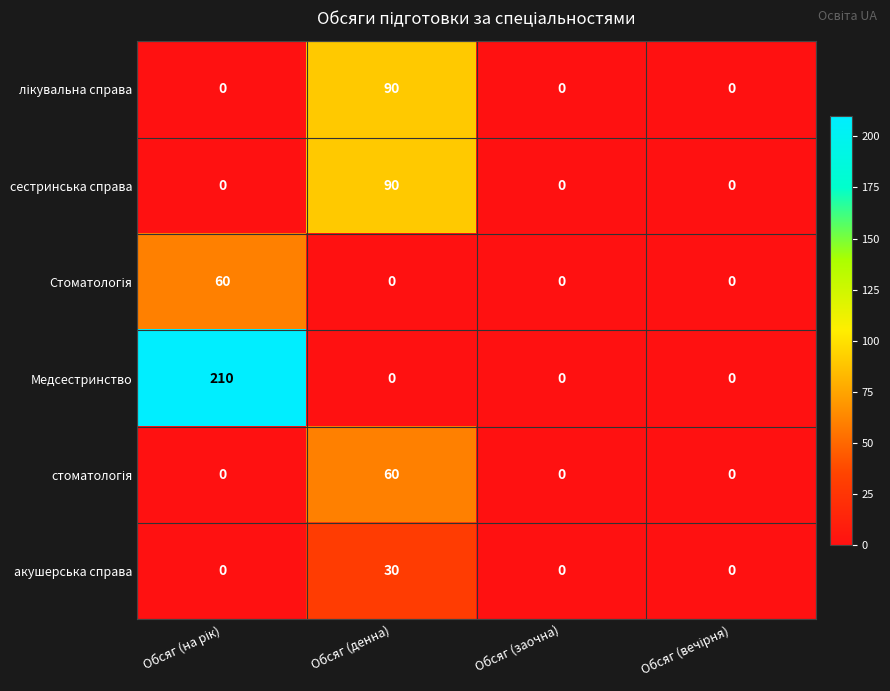

Which series has the largest range (max minus min)?

Медсестринство